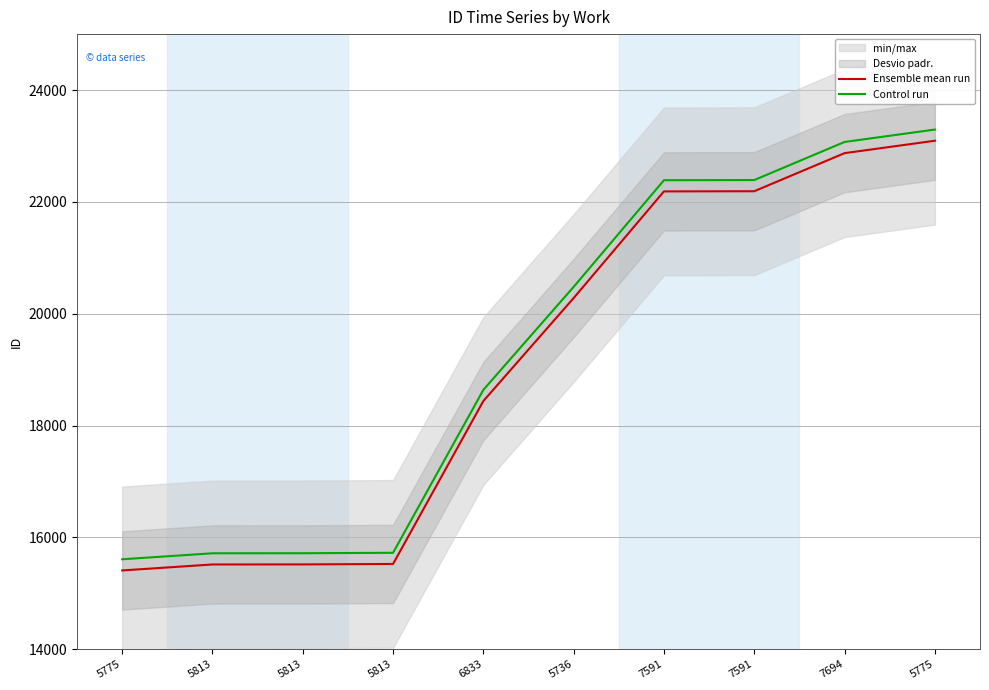

Does the chart display data point markers on the line(s)?

No